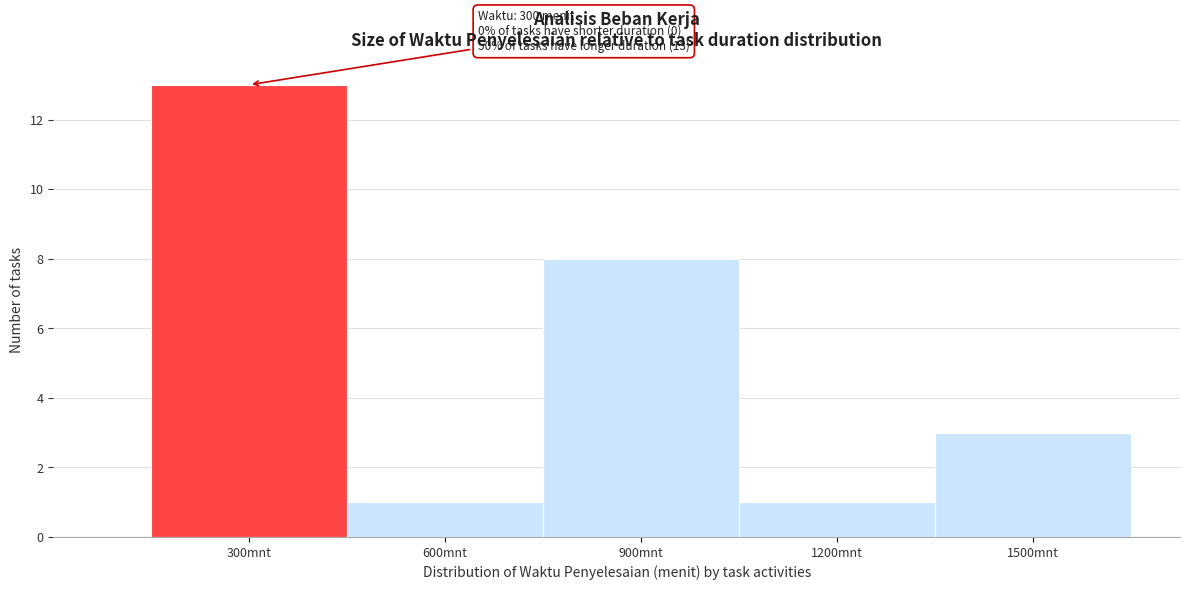

Over which range of the x-axis is the bar tallest?

150 to 450